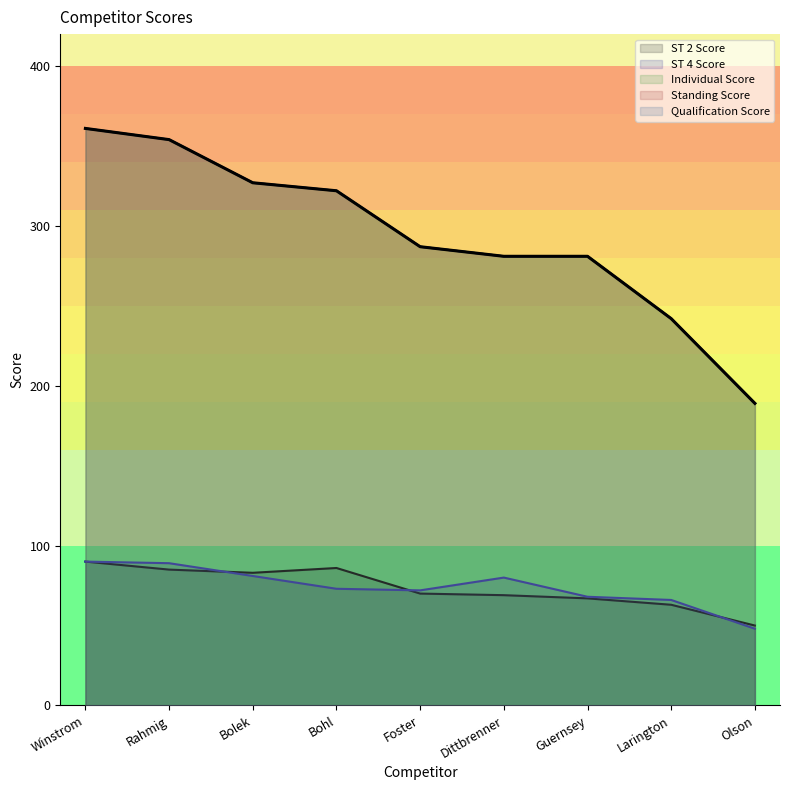

Reading left to right, extract all data points from this chart.

ST 2 Score: Winstrom=90	Rahmig=85	Bolek=83	Bohl=86	Foster=70	Dittbrenner=69	Guernsey=67	Larington=63	Olson=50
ST 4 Score: Winstrom=90	Rahmig=89	Bolek=81	Bohl=73	Foster=72	Dittbrenner=80	Guernsey=68	Larington=66	Olson=48
Individual Score: Winstrom=361	Rahmig=354	Bolek=327	Bohl=322	Foster=287	Dittbrenner=281	Guernsey=281	Larington=242	Olson=189
Standing Score: Winstrom=361	Rahmig=354	Bolek=327	Bohl=322	Foster=287	Dittbrenner=281	Guernsey=281	Larington=242	Olson=189
Qualification Score: Winstrom=361	Rahmig=354	Bolek=327	Bohl=322	Foster=287	Dittbrenner=281	Guernsey=281	Larington=242	Olson=189